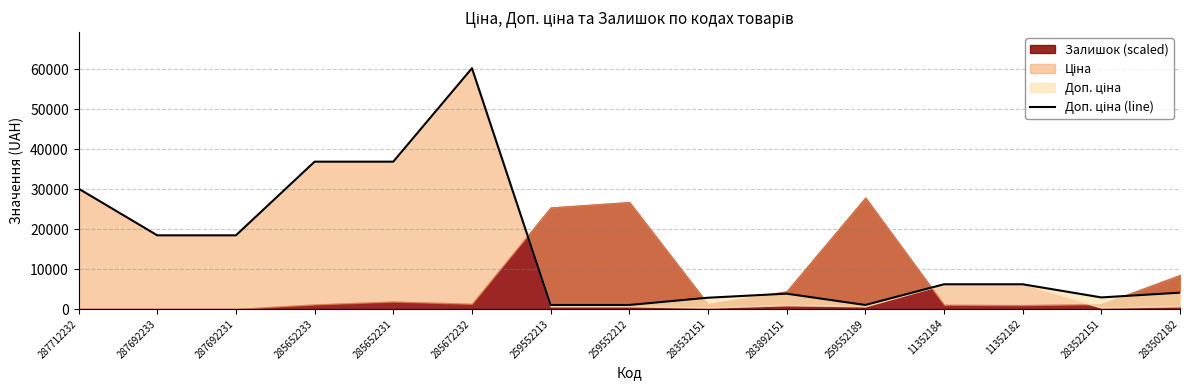

Where is the data nearest to the value 30604?

287712232